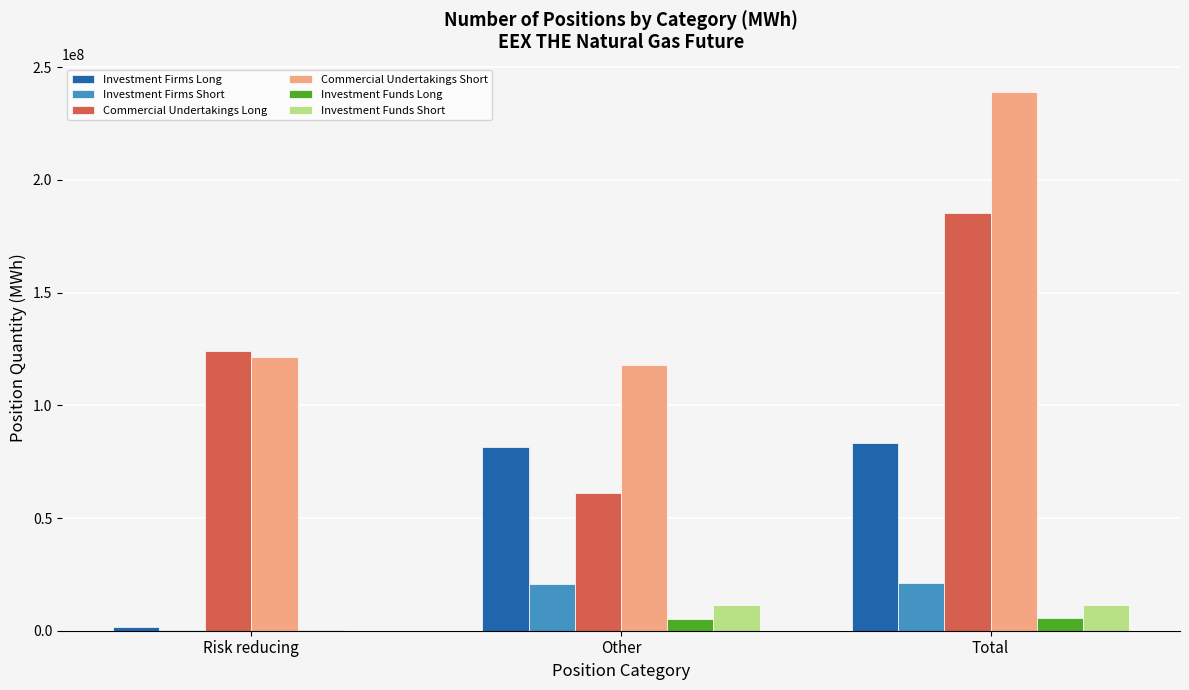

Is it true that Investment Funds Short equals 19183888 at Other?

False